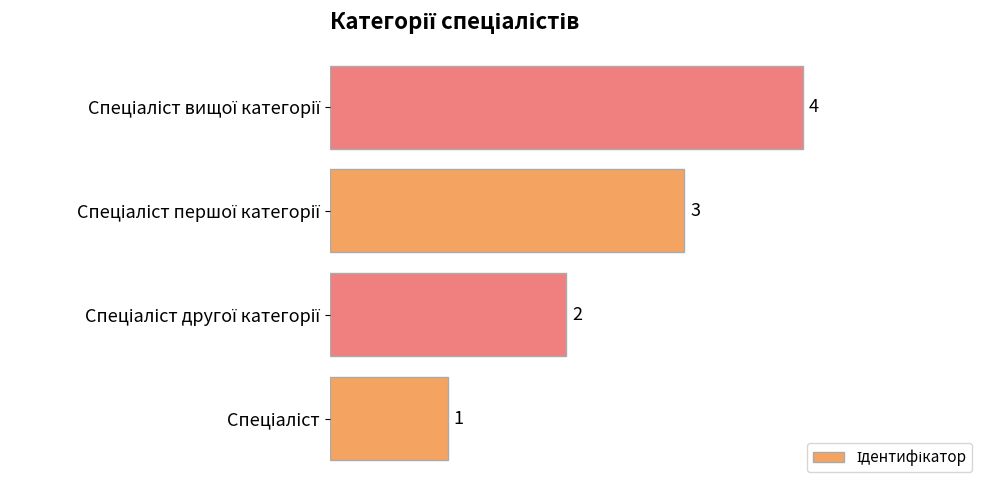

What is the greatest value displayed?

4